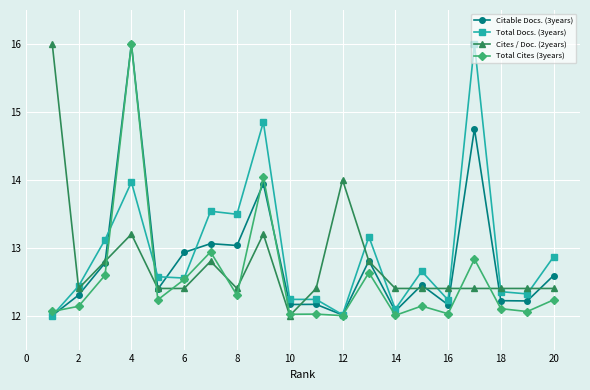

True or false: Citable Docs. (3years) has more than 1 points higher than both neighbors.

True